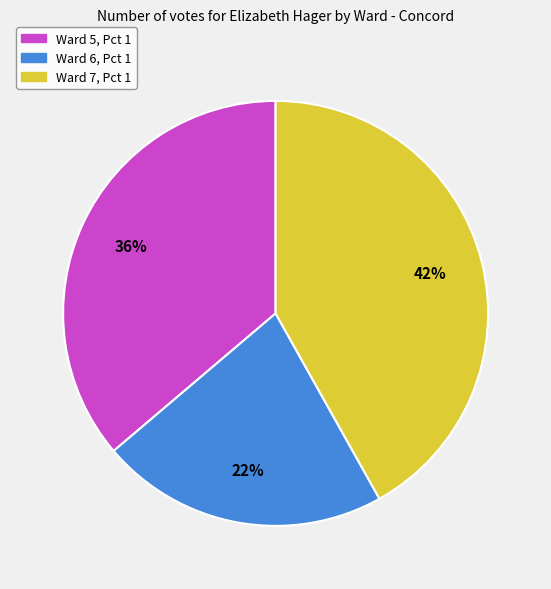

Which slice is the smallest?

Ward 6, Pct 1